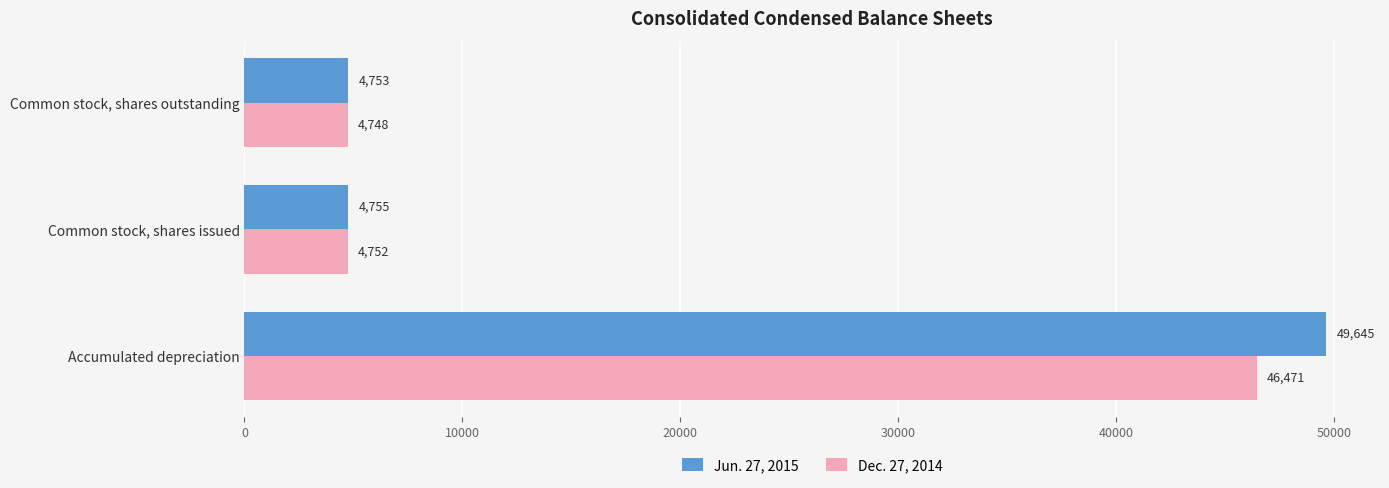

Which series has the largest total across all categories?

Jun. 27, 2015